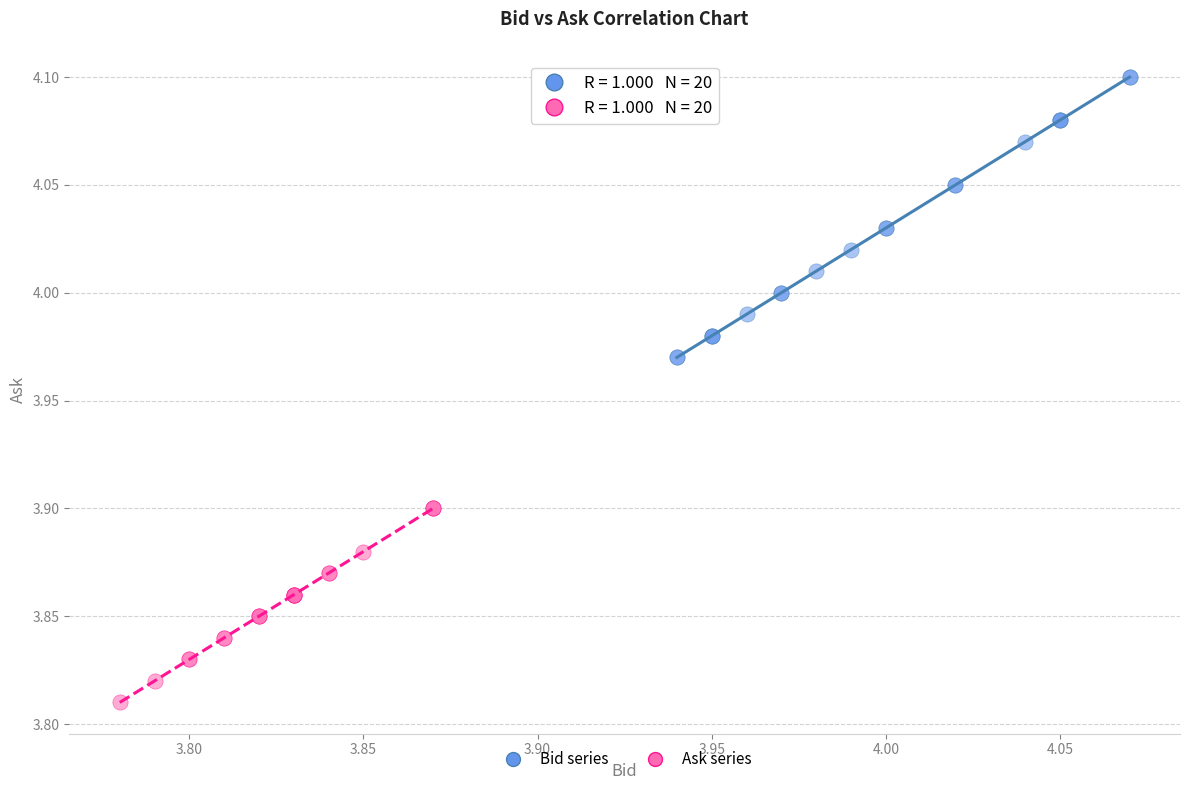

Which series contains the highest Y value?

Bid series